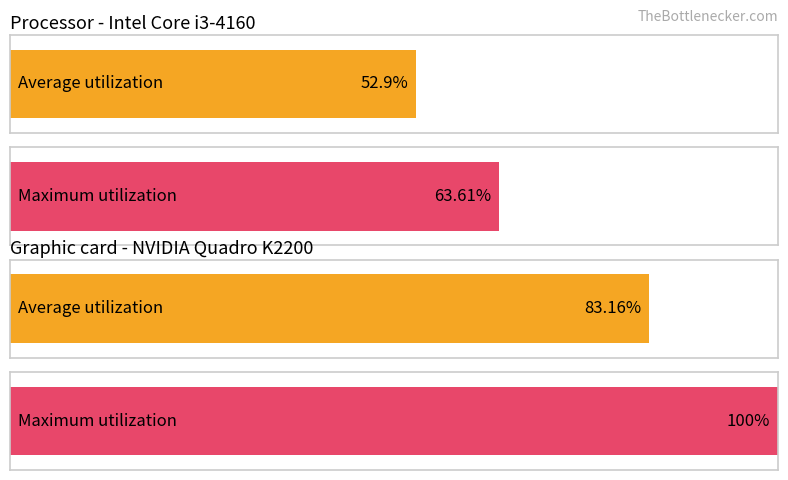

Does the chart contain any negative values?

No